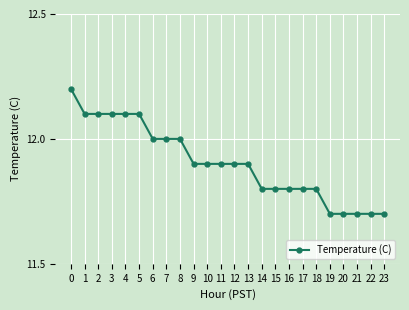

Which has a higher value, 8 or 9?

8